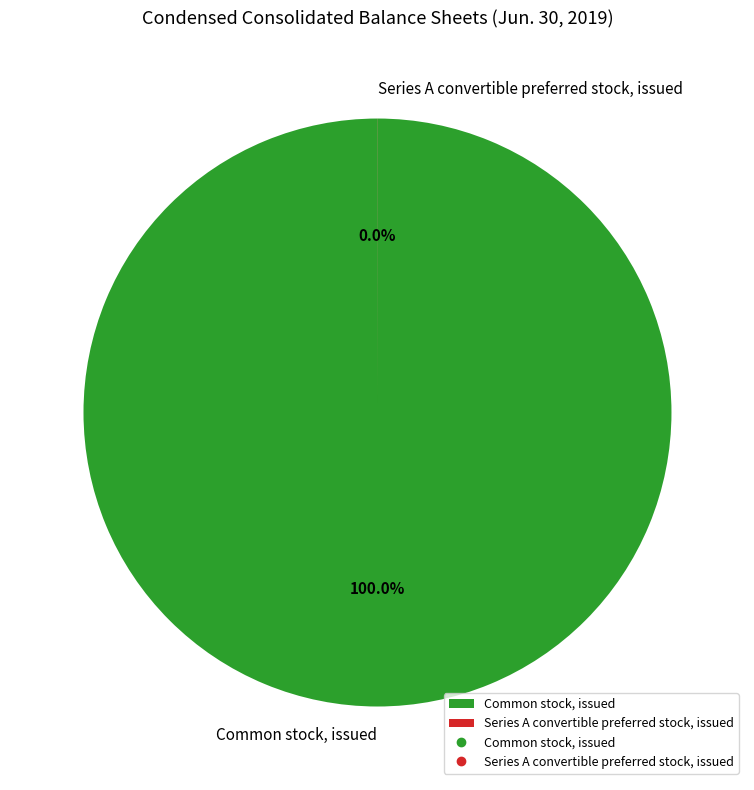

Which slice represents more than half of the pie?

Common stock, issued